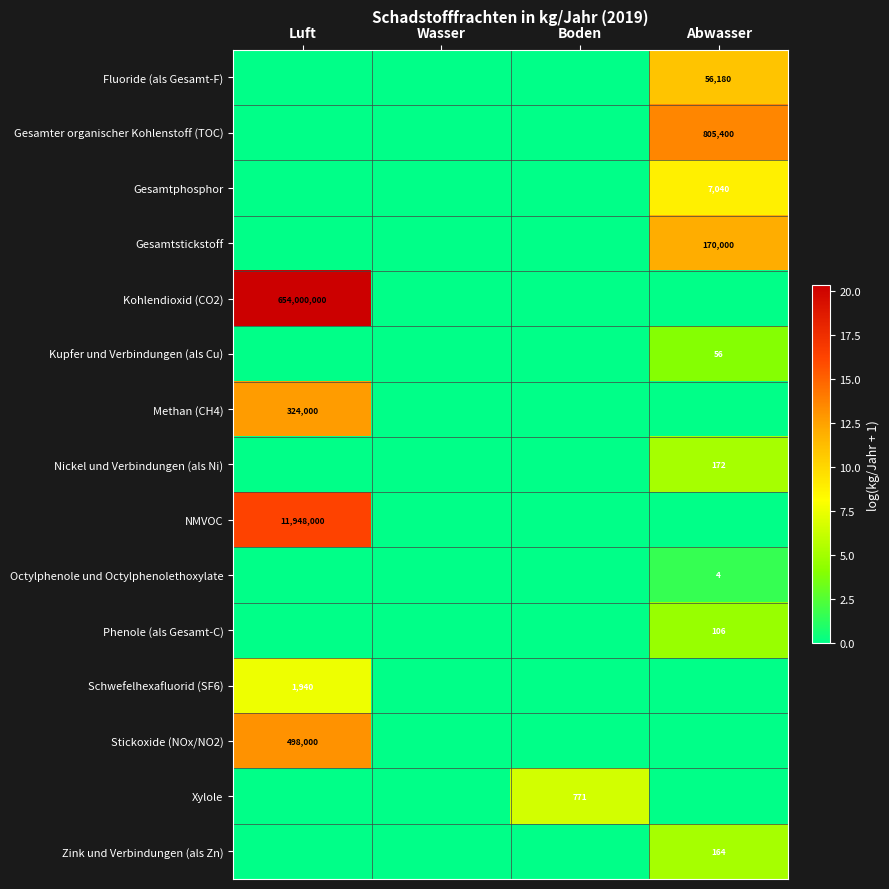

The value of Xylole at Boden is 771. True or false?

True